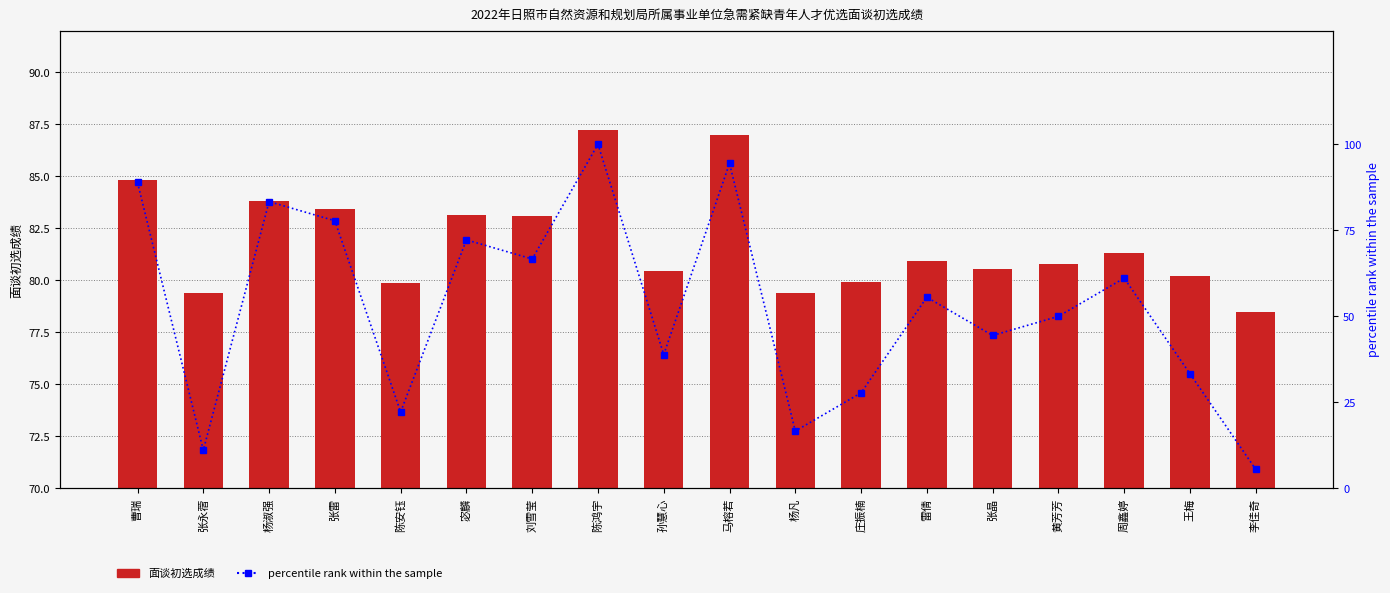

What is the maximum value for percentile rank within the sample?

100.0